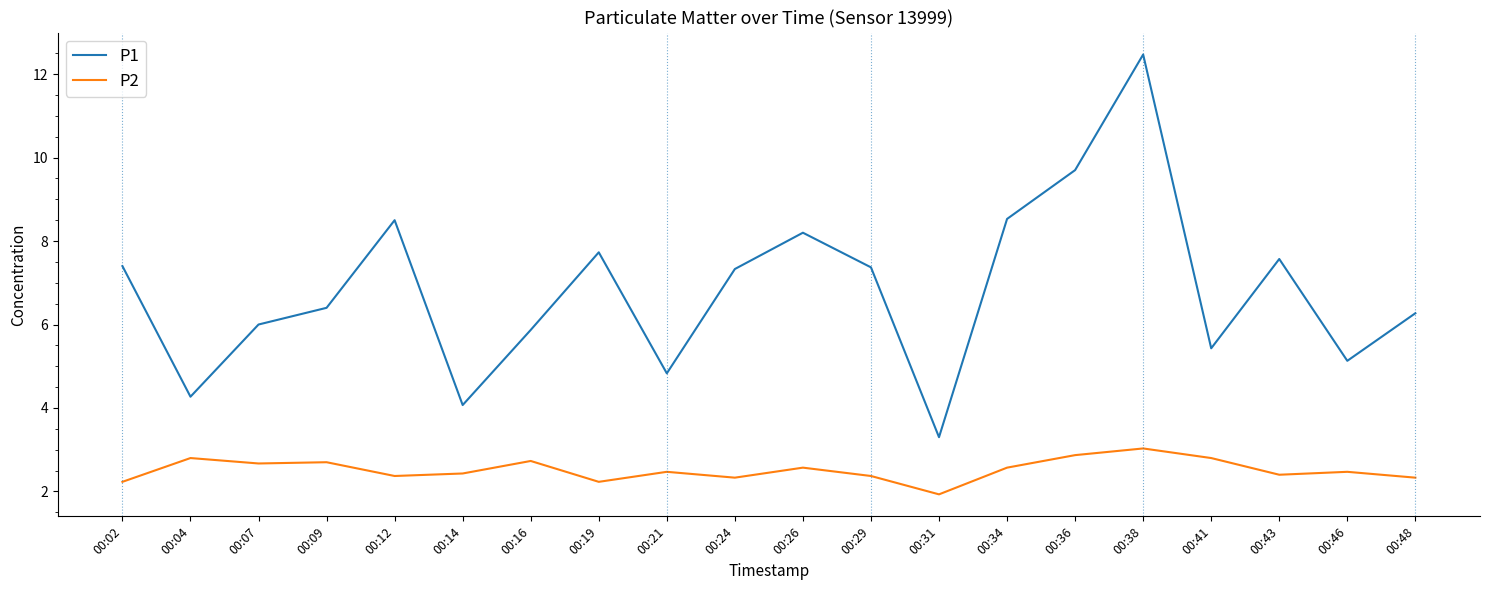

True or false: P1 and P2 intersect in this chart.

False